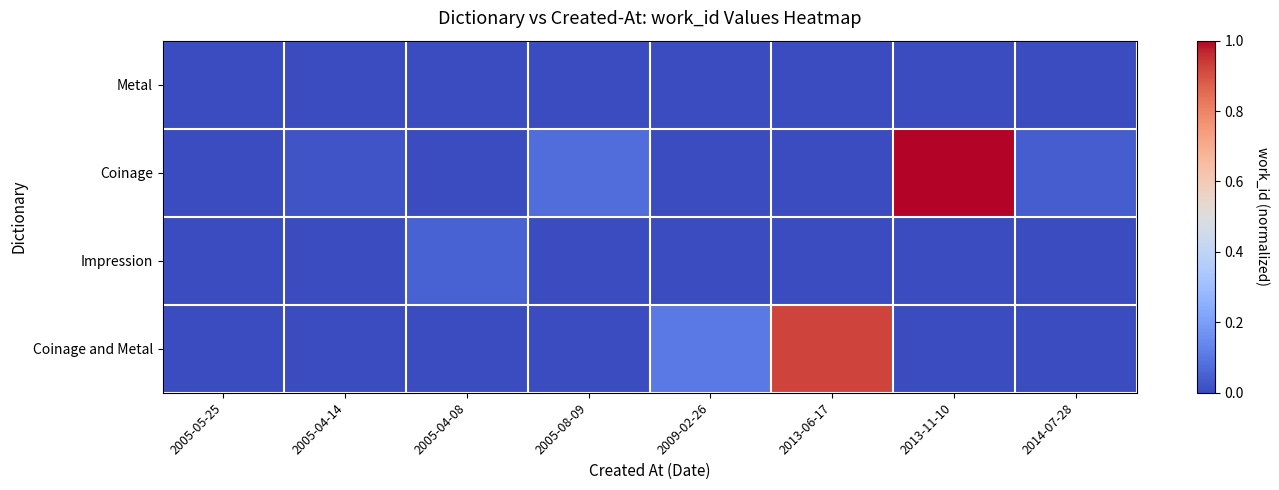

Which series has the widest spread of values?

Coinage